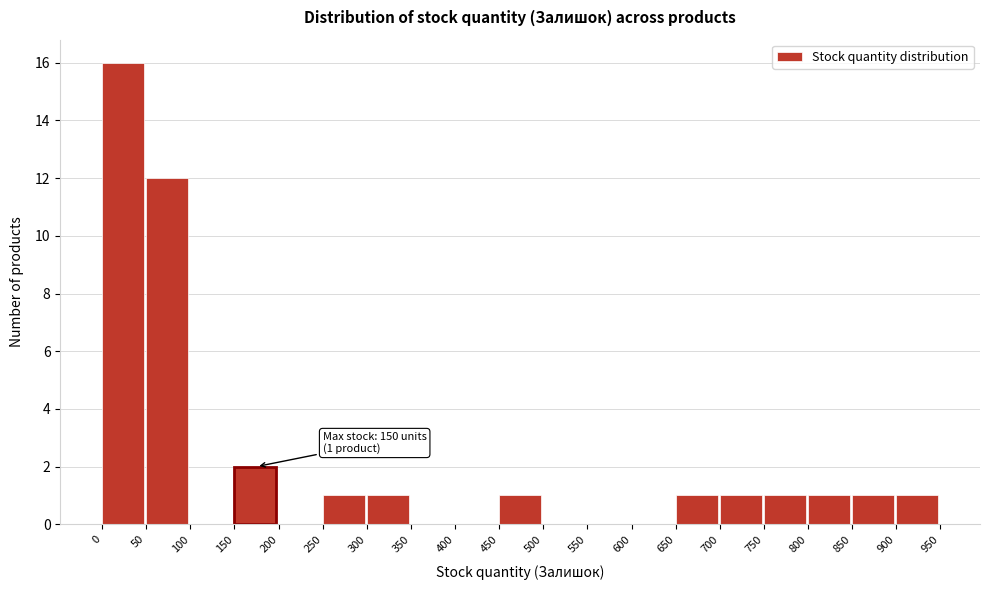

Which range on the x-axis has the tallest bar?

0 to 50